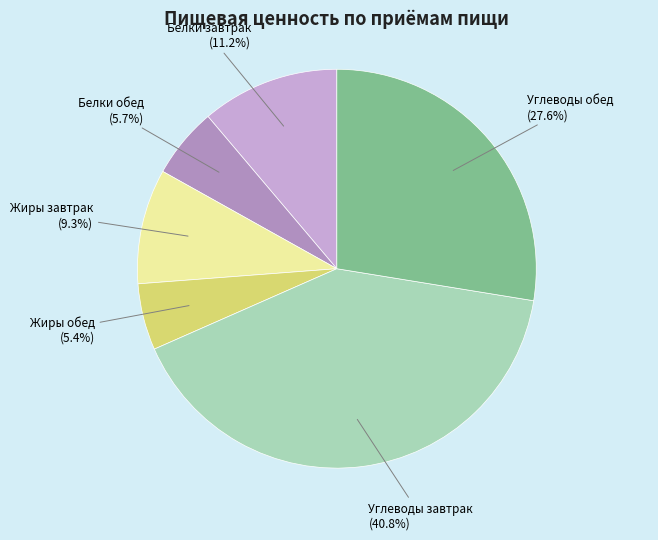

To the nearest percent, what percentage of the pie is Белки обед?

6%